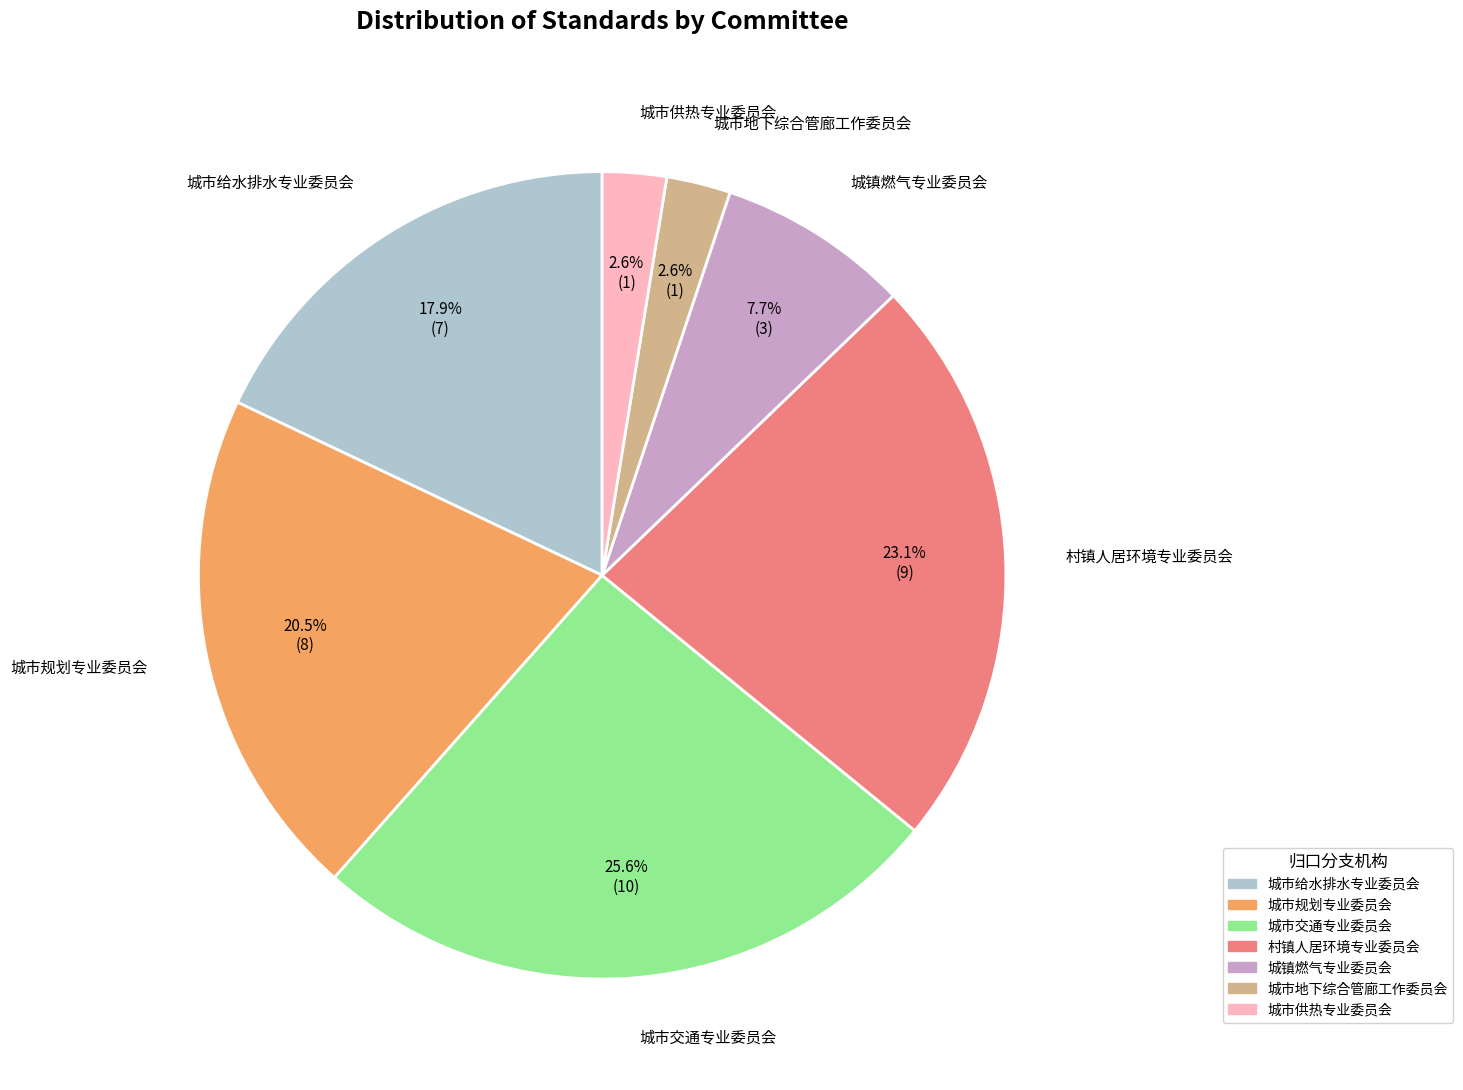

To the nearest percent, what is the combined percentage of 城市规划专业委员会 and 城市交通专业委员会?

46%